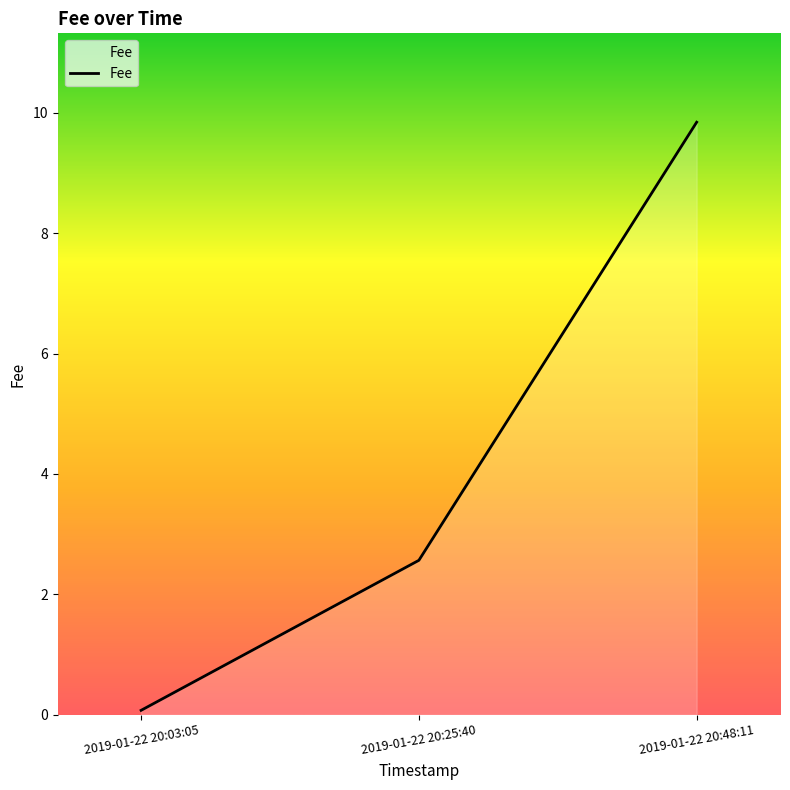

Reading right to left, extract all data points from this chart.

9.8	2.6	0.1